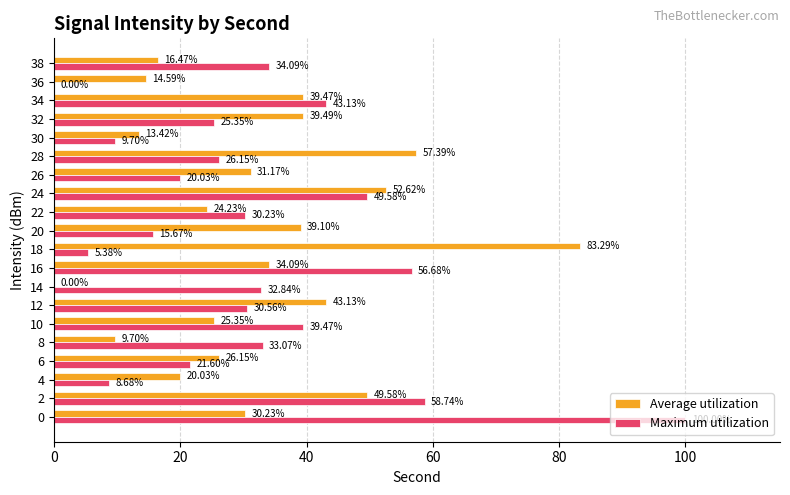

What are all the series names shown in the legend?

Average utilization, Maximum utilization